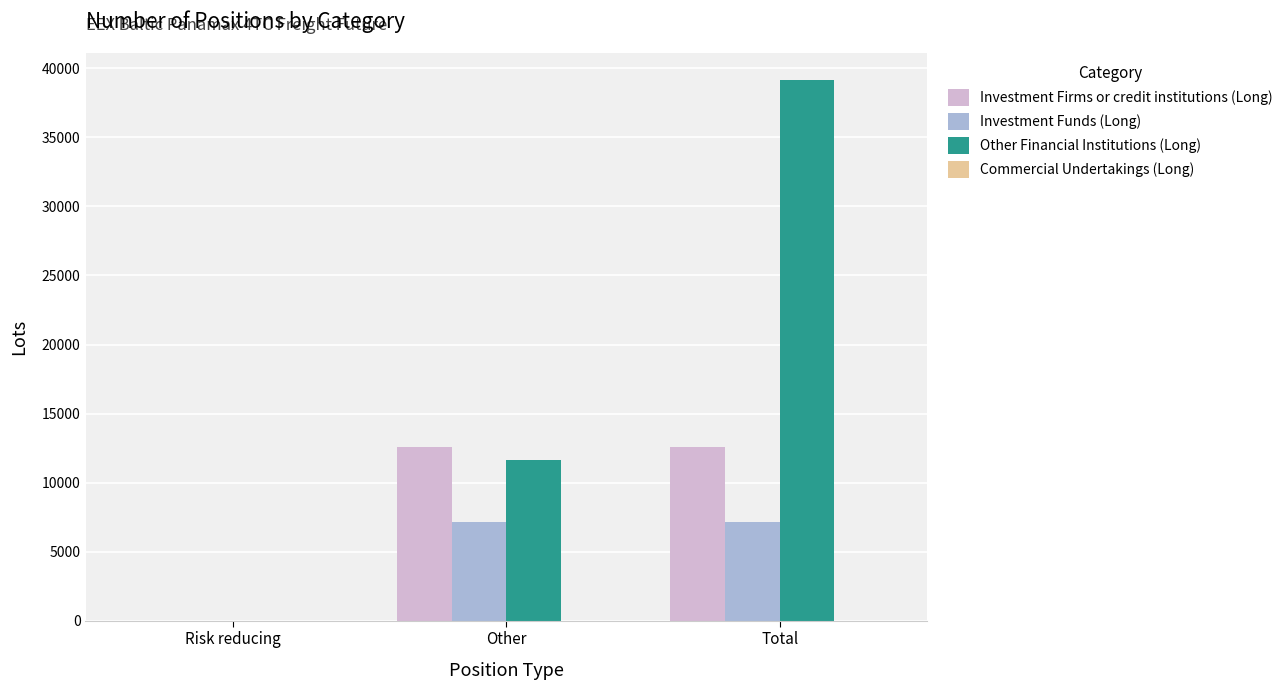

Is it true that Investment Firms or credit institutions (Long) equals 20183.2 at Other?

False